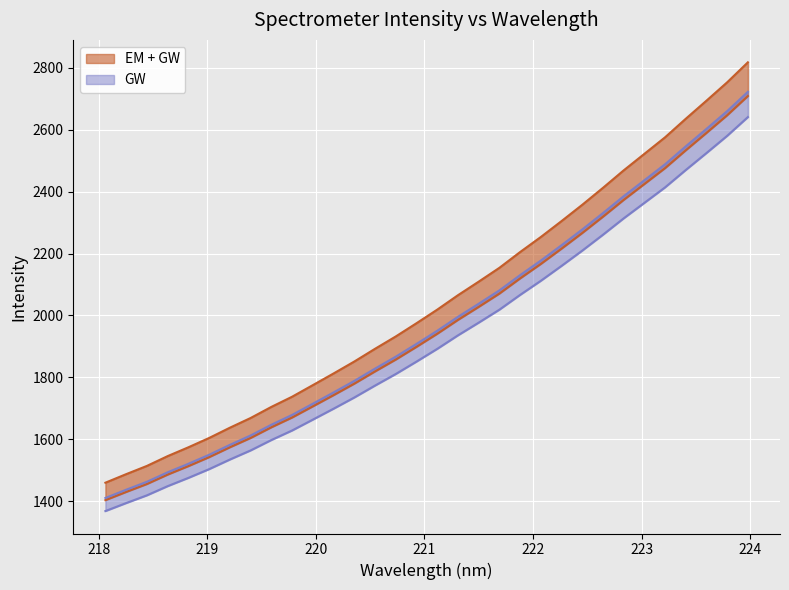

What is the average value of the EM + GW series?

2047.6